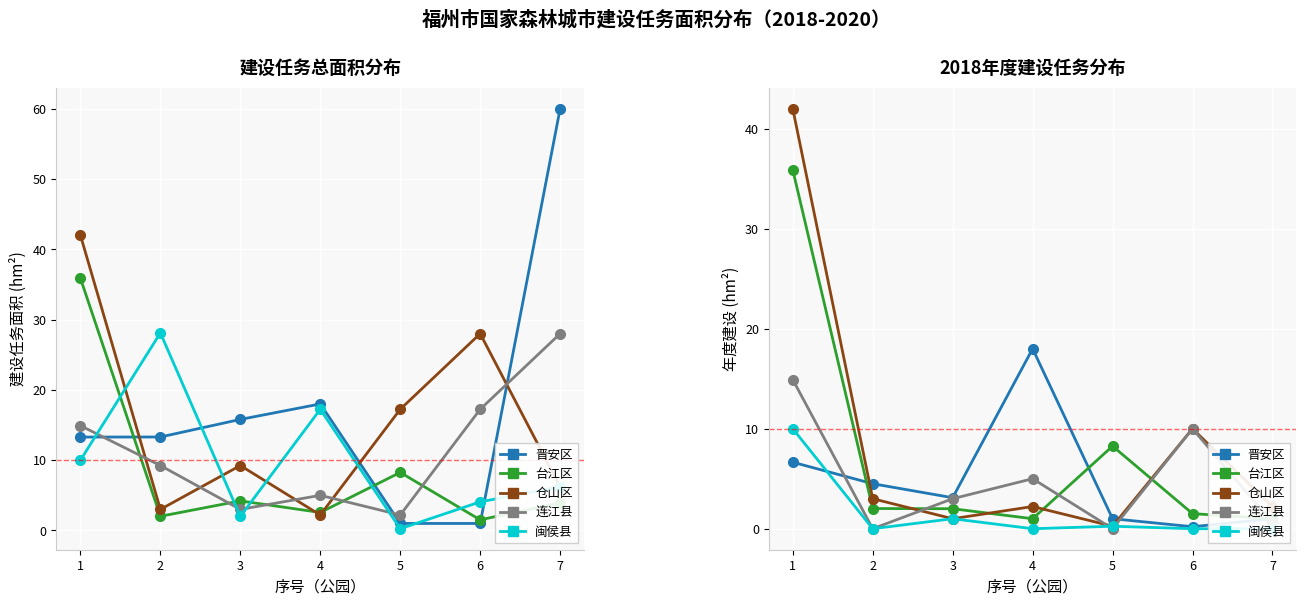

What is the maximum value for 晋安区?

18.0